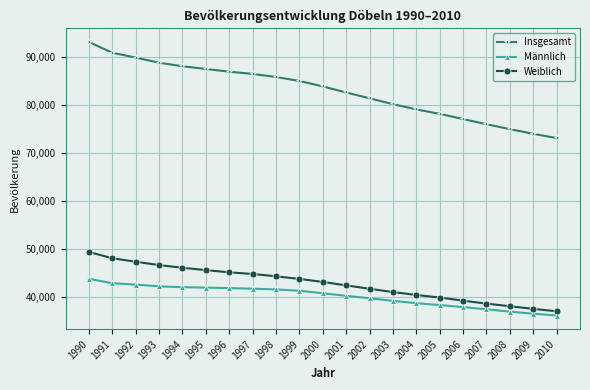

What is the sum of all Männlich values?

843473